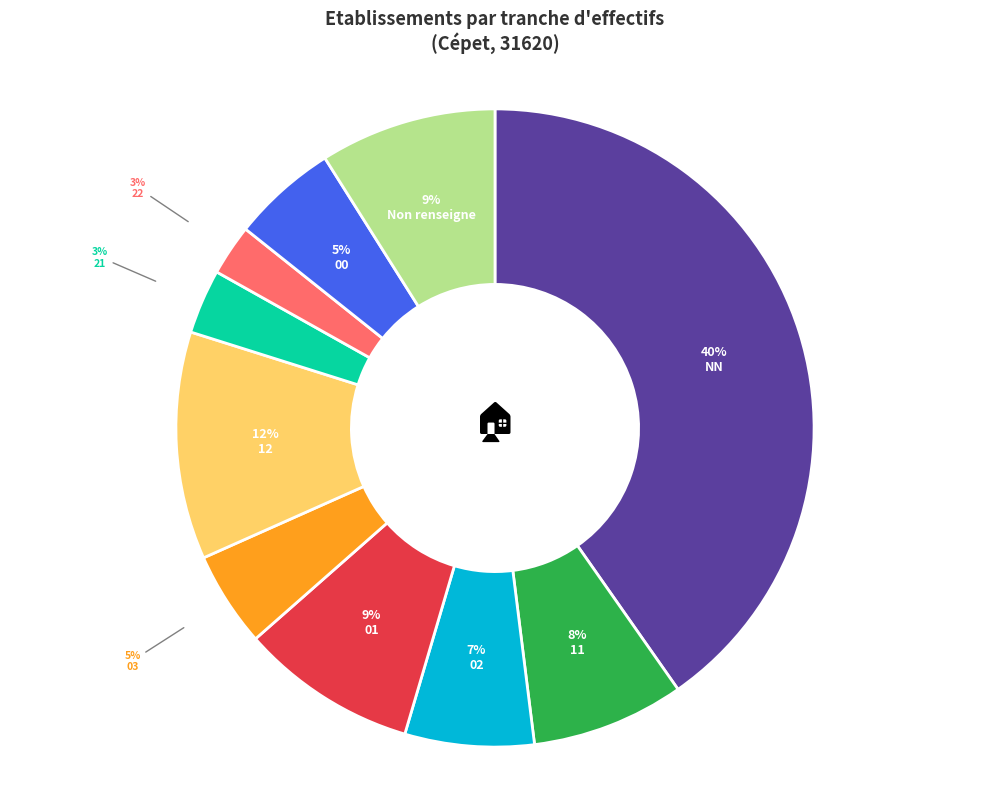

To the nearest percent, what is the average slice percentage?

10%